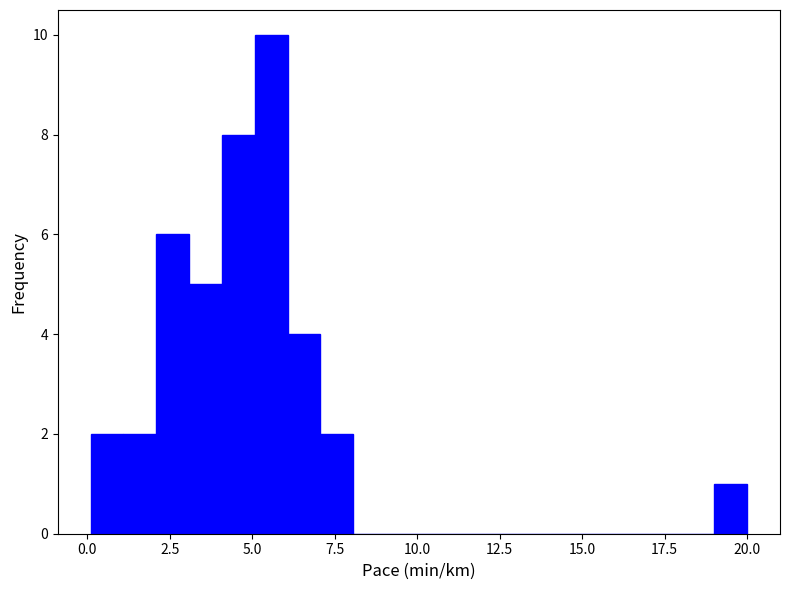

Around what value on the x-axis is the tallest bar? Give the approximate position of its centre, as read against the axis.

5.5